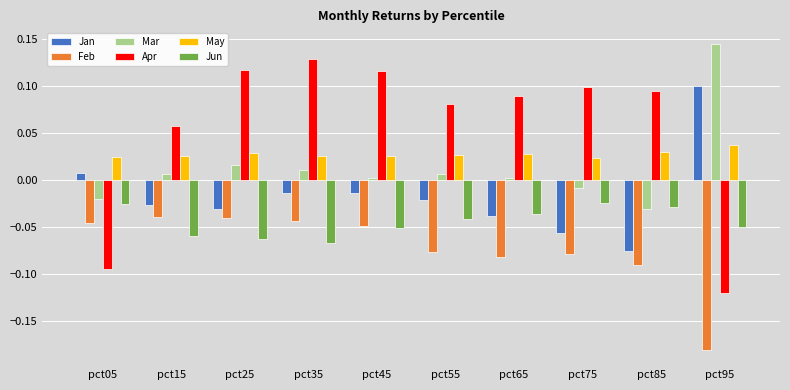

What are all the series names shown in the legend?

Jan, Feb, Mar, Apr, May, Jun